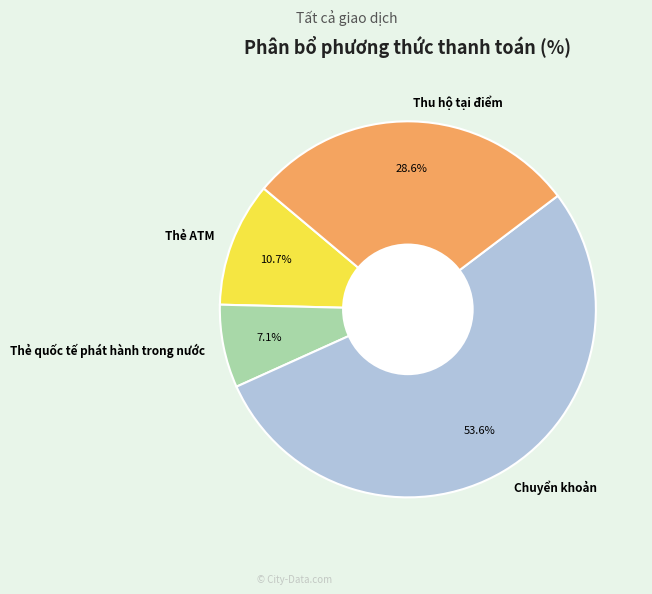

To the nearest percent, what percentage of the pie is Thu hộ tại điểm?

29%